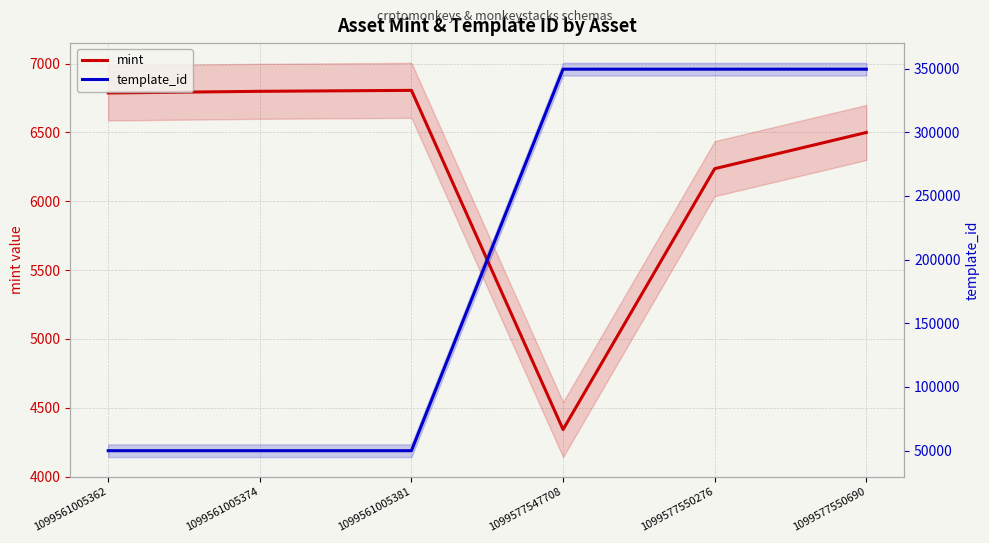

Between 1099577547708 and 1099577550276, which series saw the biggest shift?

mint